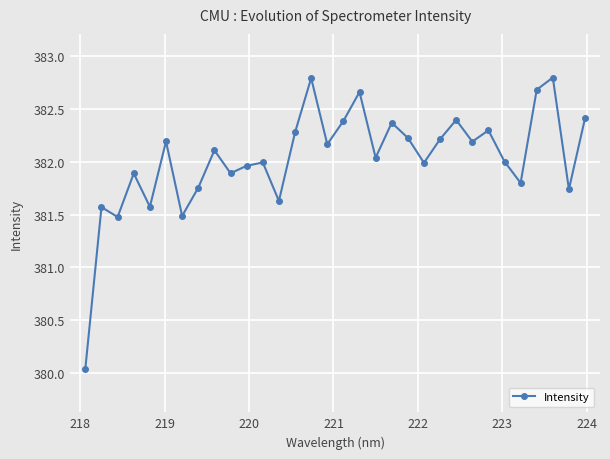

What is the value of the 32nd point from the left?

382.4